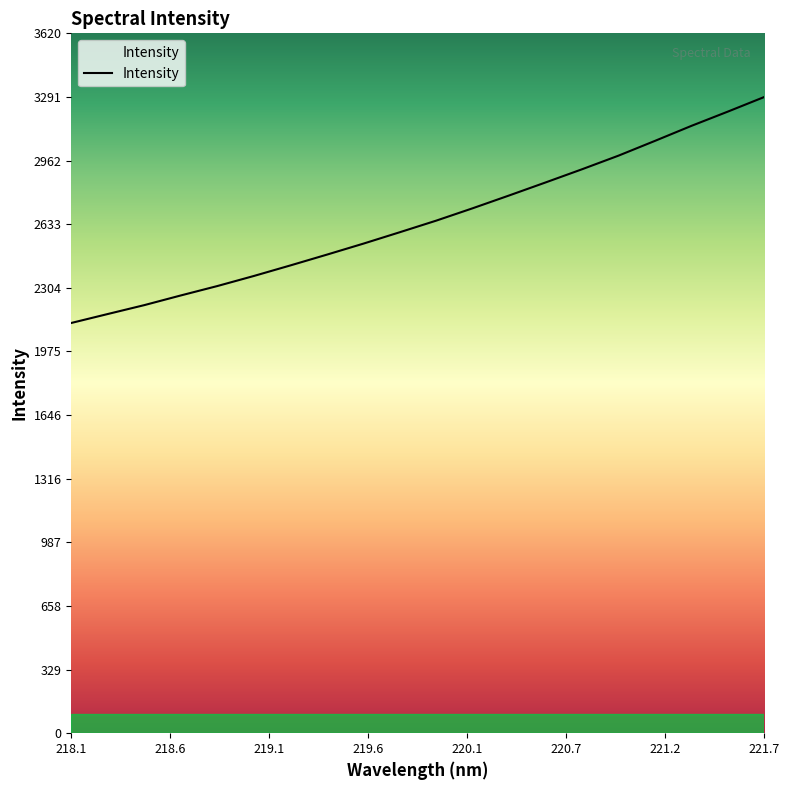

What is the minimum value shown in the chart?

2122.1